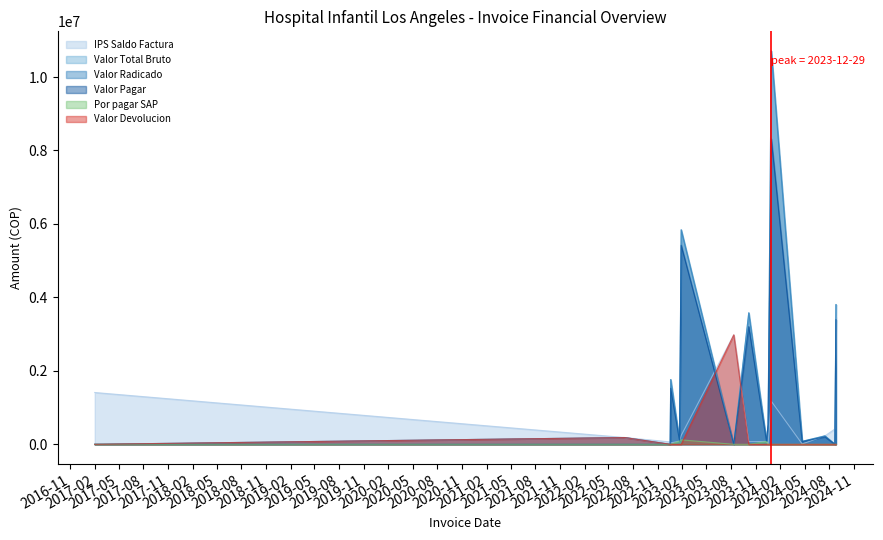

Is it true that Valor Radicado equals 0 at 2023-08-11?

True